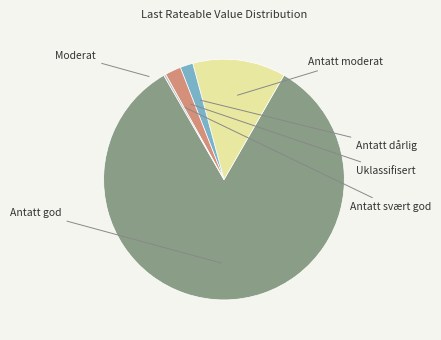

Is there any slice that represents more than half of the pie?

Yes